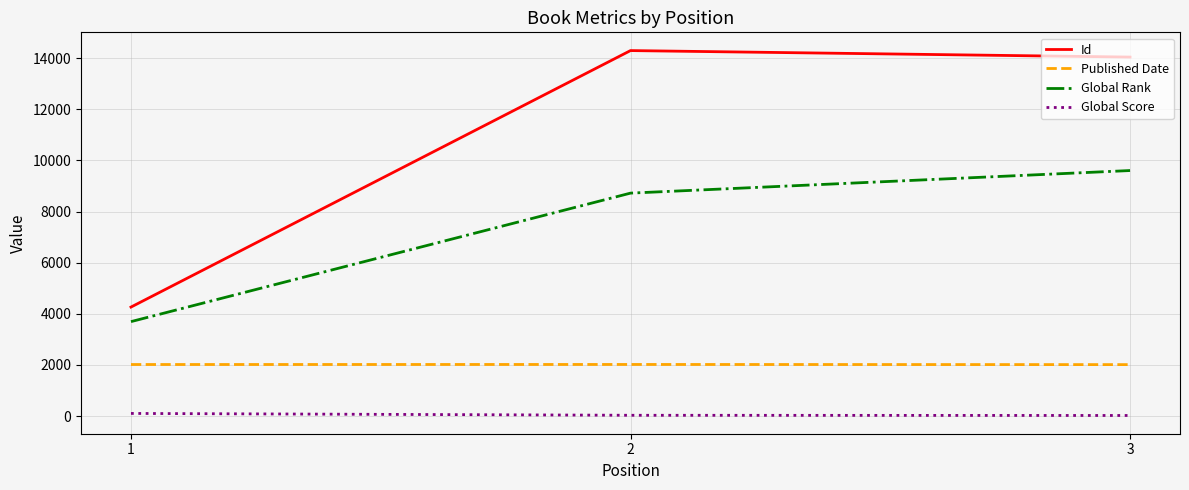

Count the number of data series in this chart.

4